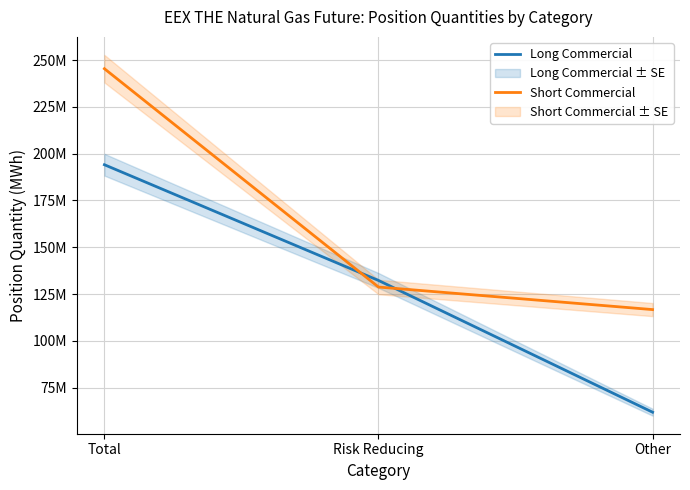

At Risk Reducing, list the series in order from largest to smallest.

Long Commercial, Short Commercial